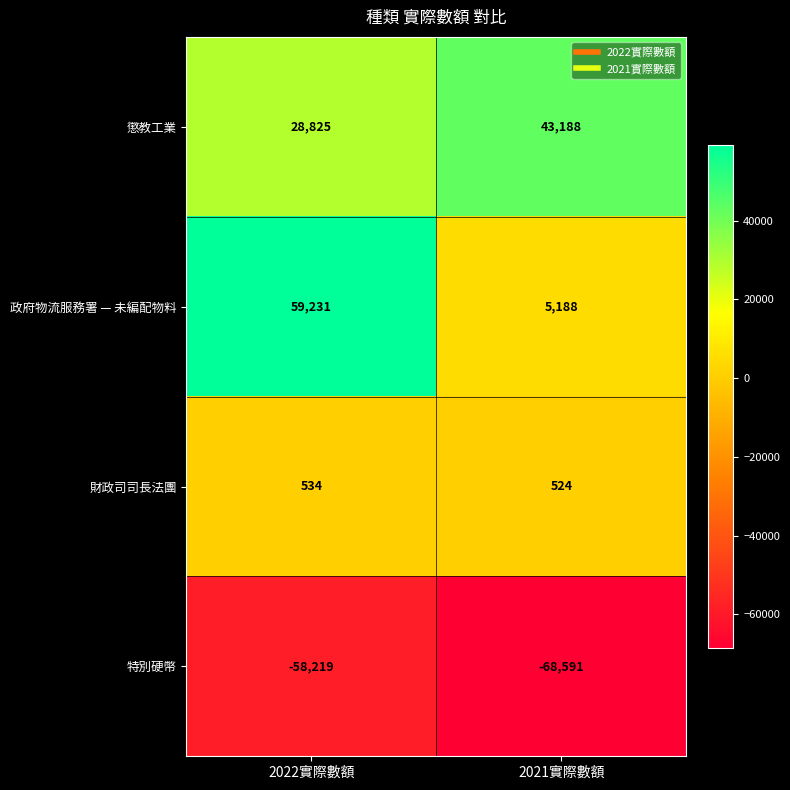

Rank the series at 2021實際數額 from highest to lowest value.

懲教工業, 政府物流服務署 — 未編配物料, 財政司司長法團, 特別硬幣